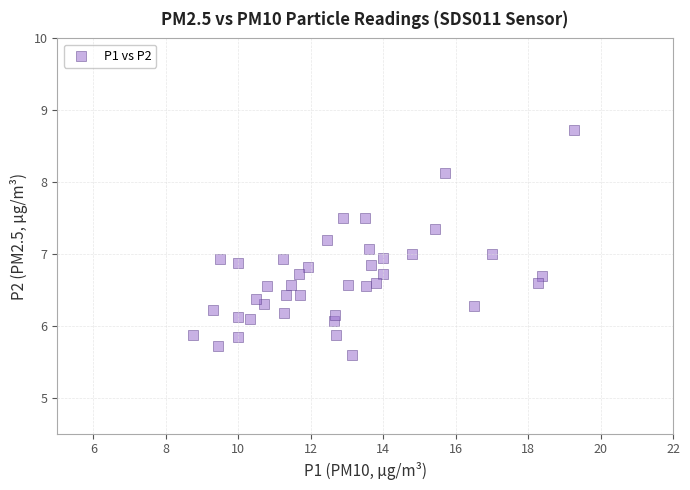

What is the range of Y values (max minus min)?

3.1